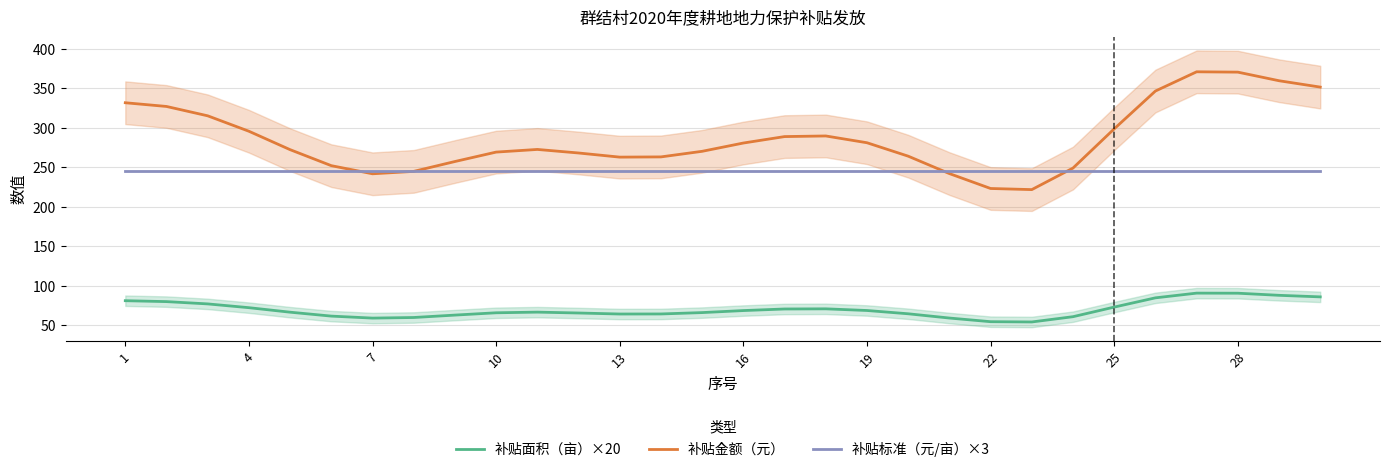

Rank the series at 26 from highest to lowest value.

补贴金额（元）, 补贴标准（元/亩）×3, 补贴面积（亩）×20